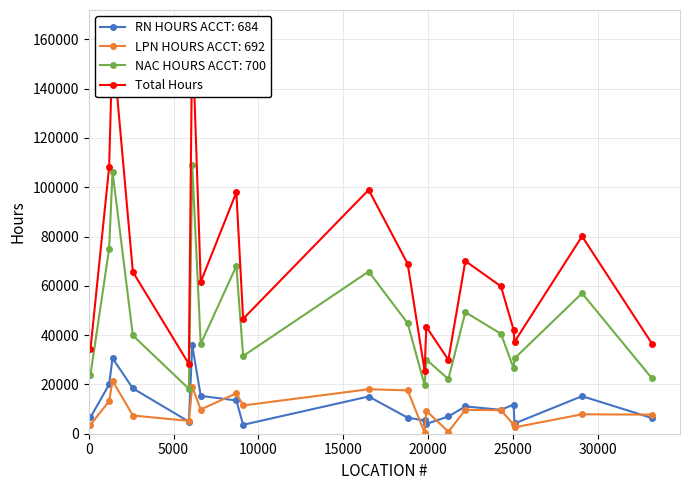

What is the minimum value for NAC HOURS ACCT: 700?

18226.0